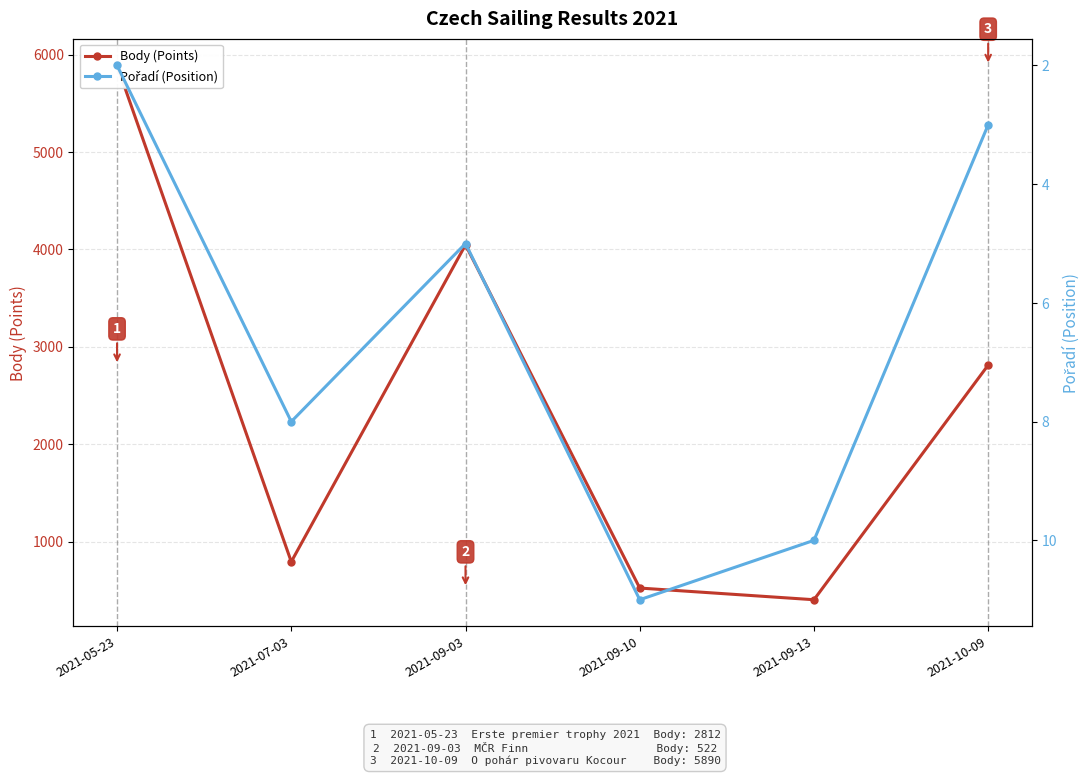

True or false: Body and Pořadí cross at least once.

False